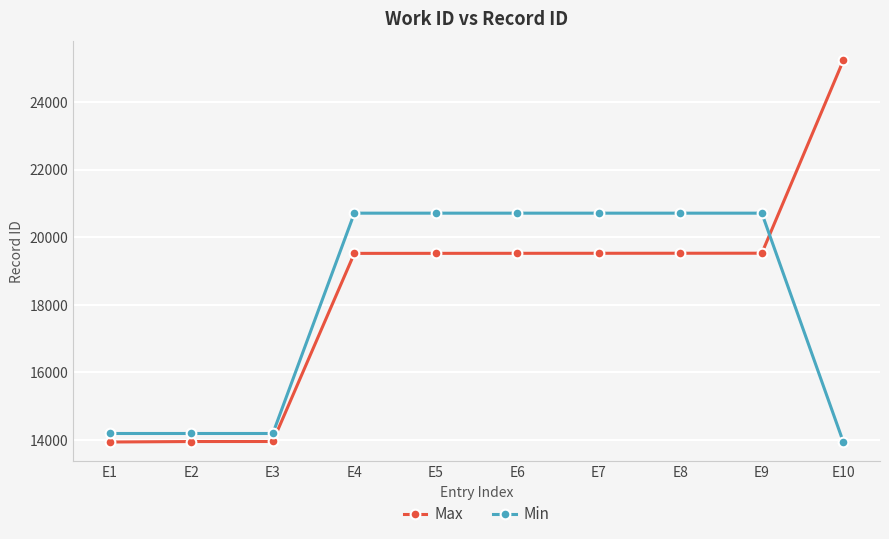

What is the difference between the highest and lowest values at E5?

1188.7